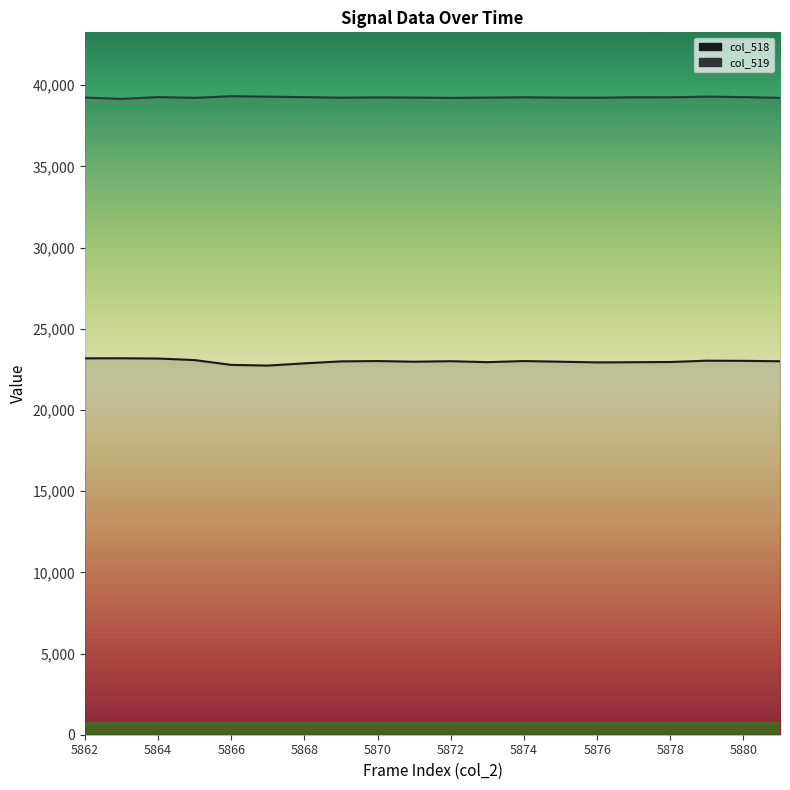

Is it true that col_518 line equals 30370 at 5878?

False